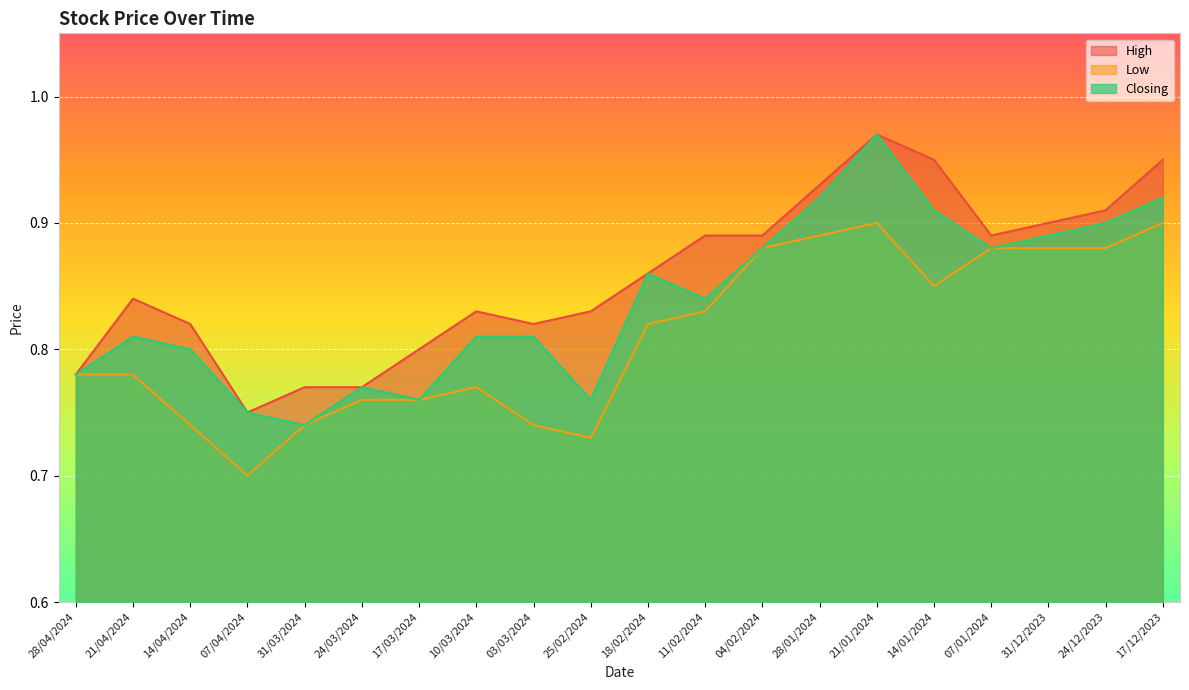

Is it true that Low equals 0.5 at 18/02/2024?

False